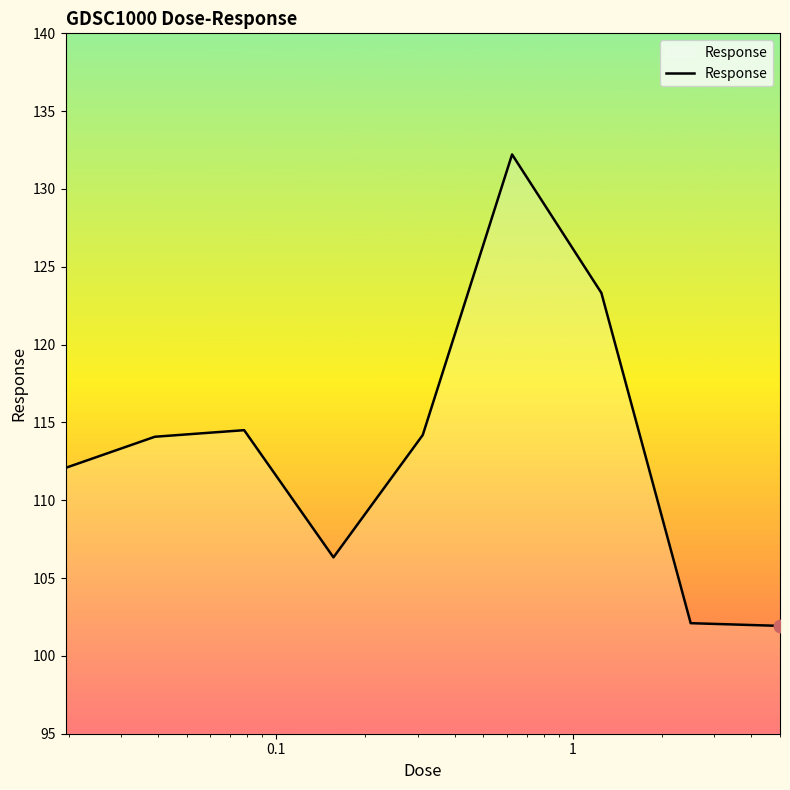

Does the chart display data point markers on the line(s)?

No